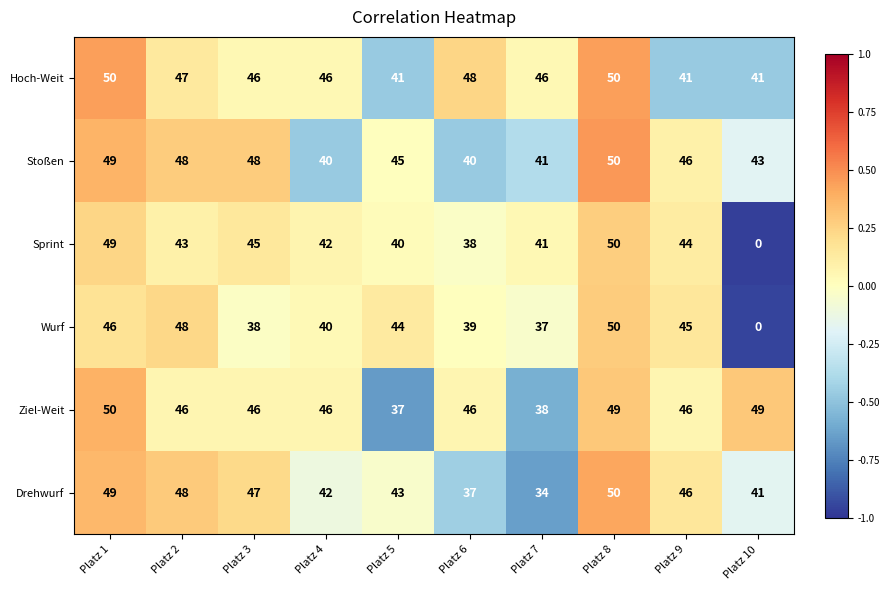

How many values in the Ziel-Weit series are below 46?

2